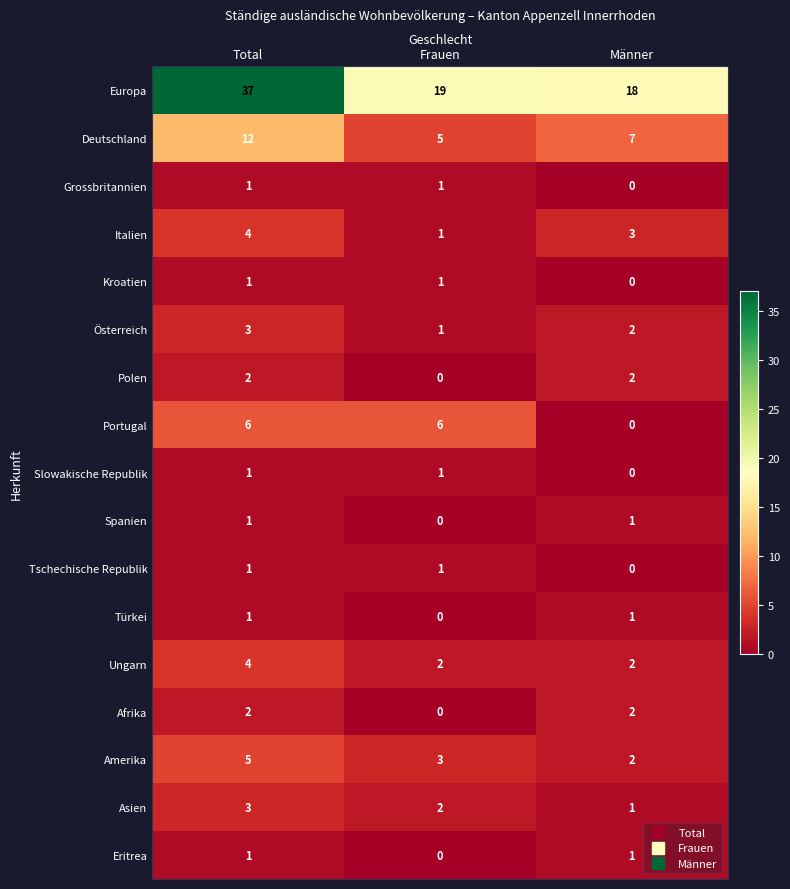

Between Total and Männer, which series saw the biggest shift?

Europa